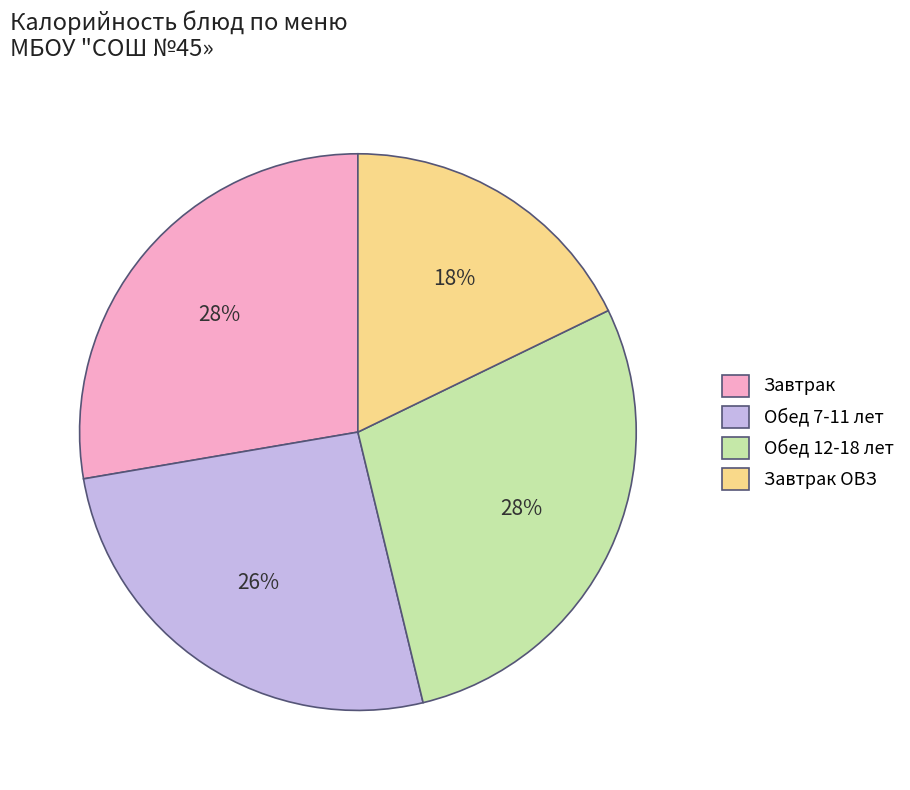

Is the sum of Обед 12-18 лет and Завтрак greater than half?

Yes